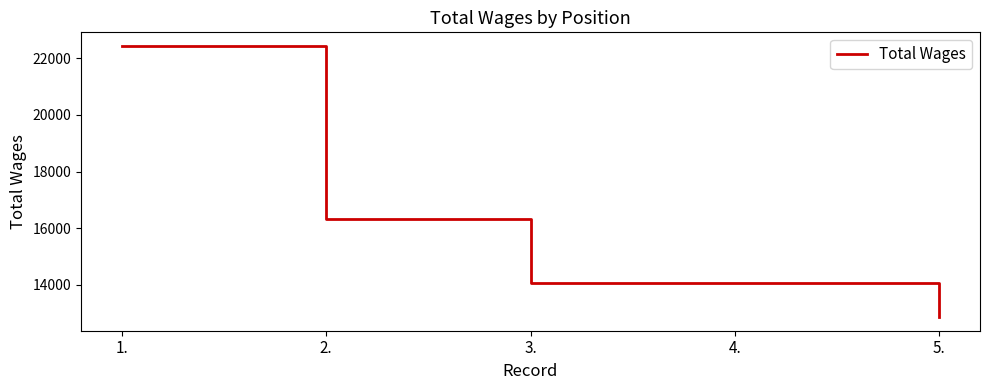

Reading right to left, extract all data points from this chart.

12866	14066	14066	16335	22428